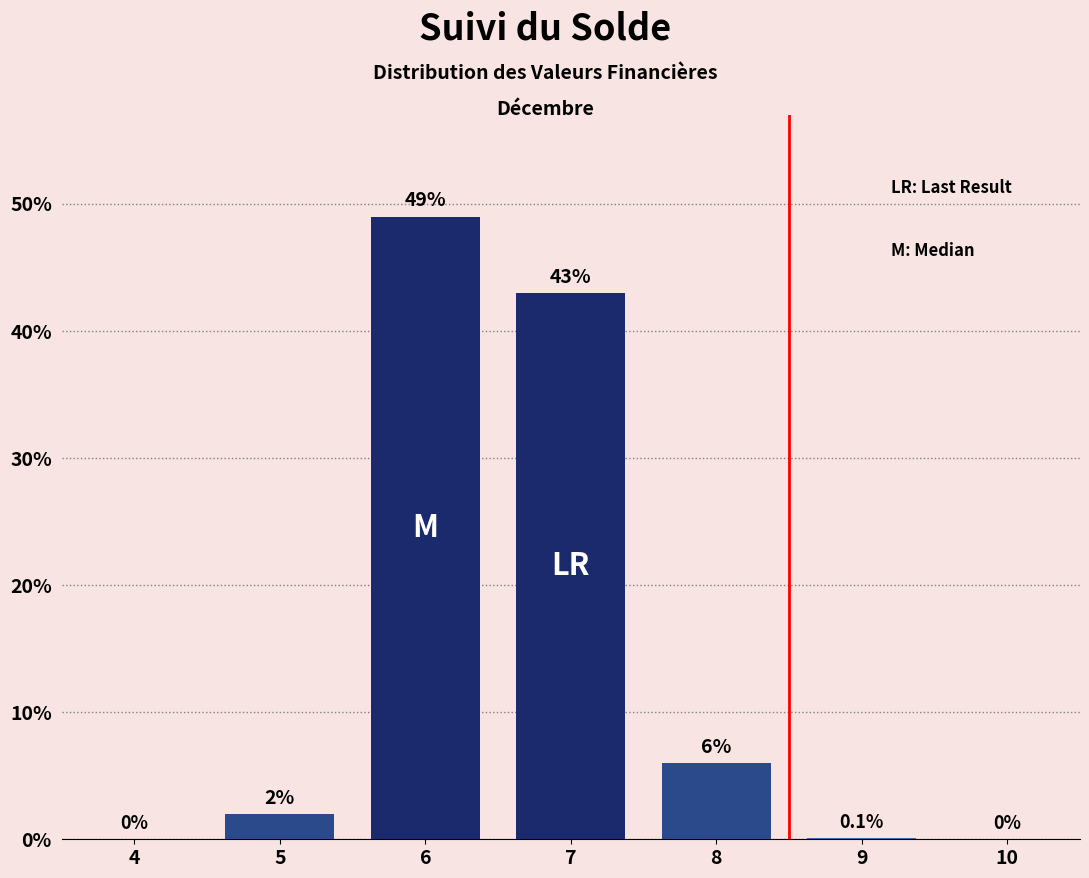

Reading left to right, what are all the values shown in this chart?

4=0.0	5=2.0	6=49.0	7=43.0	8=6.0	9=0.1	10=0.0